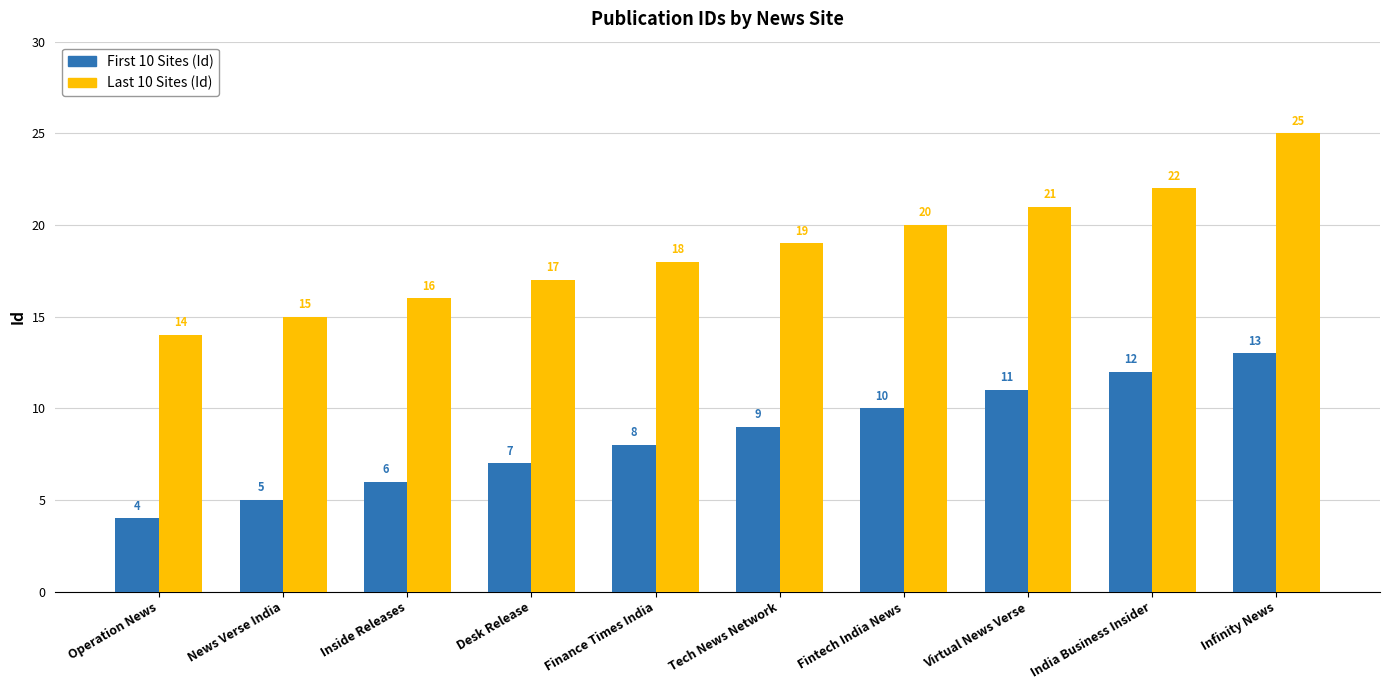

What is the label of the 1st bar from the right?

Infinity News